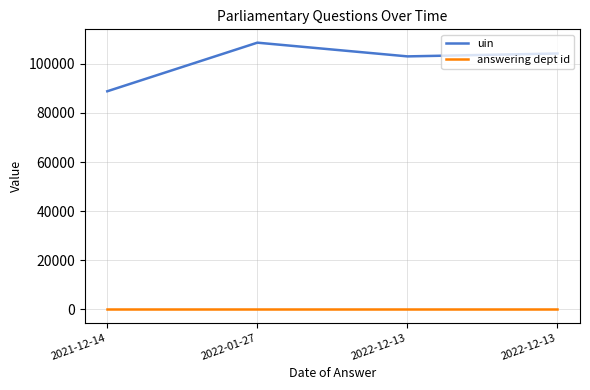

What are all the series names shown in the legend?

uin, answering dept id